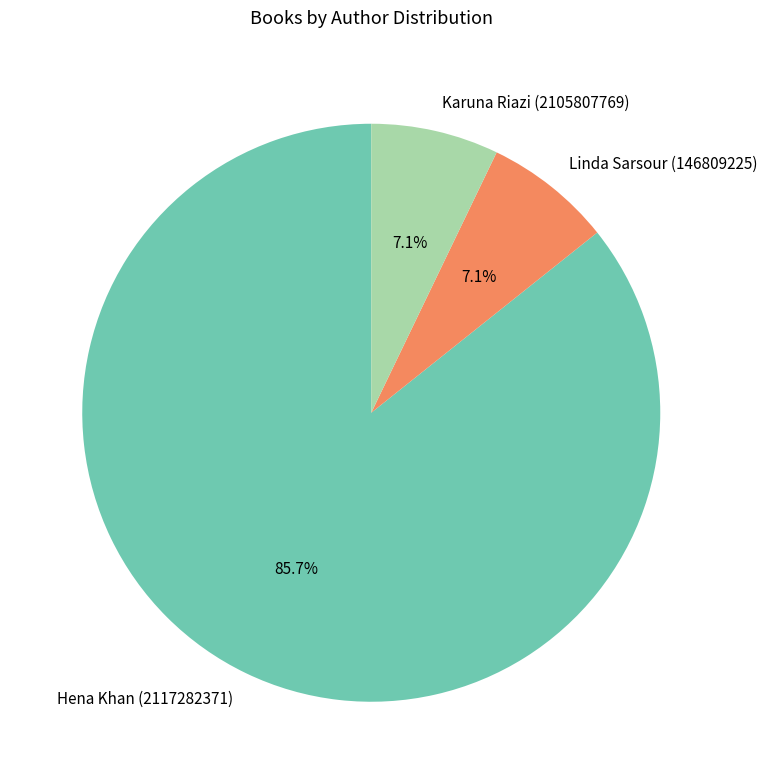

To the nearest percent, what is the difference between the largest and smallest slice percentages?

79%